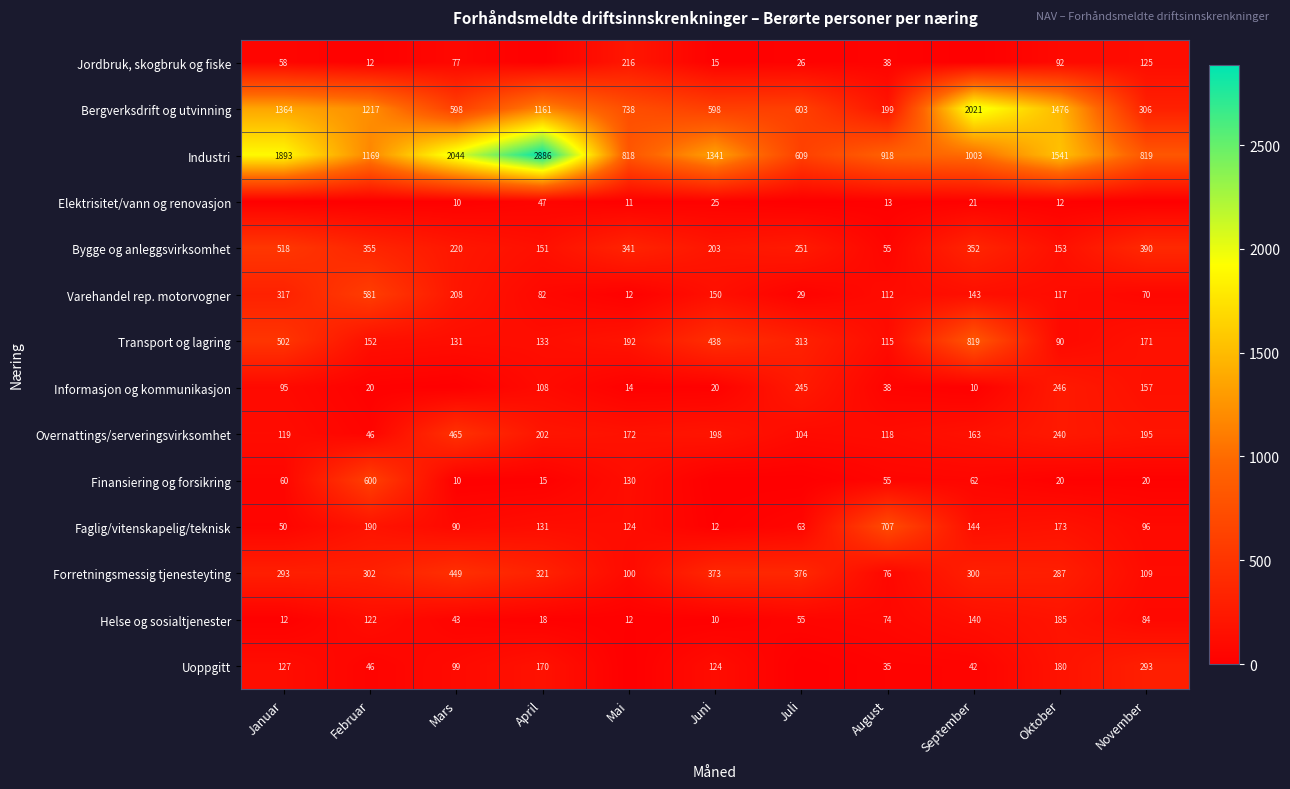

At which category is the sum across all series the highest?

April